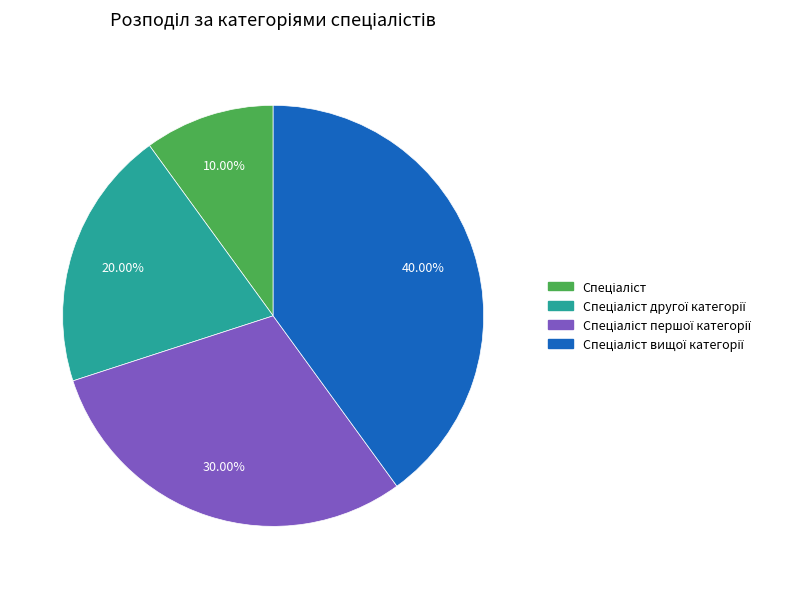

Is there any slice that represents more than half of the pie?

No